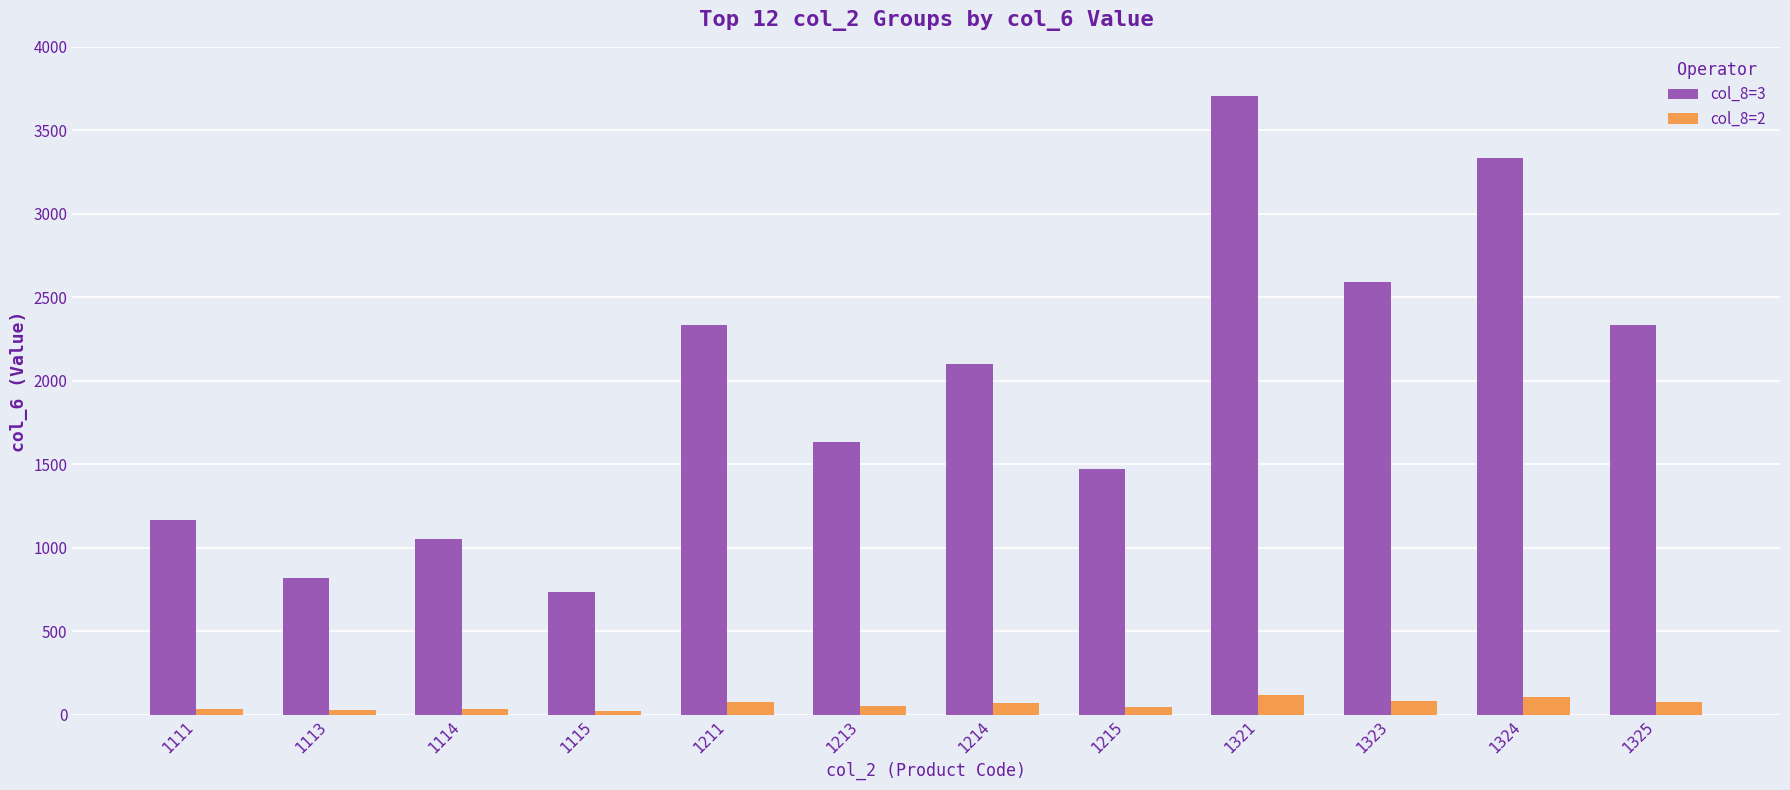

At 1324, list the series in order from largest to smallest.

col_8=3, col_8=2